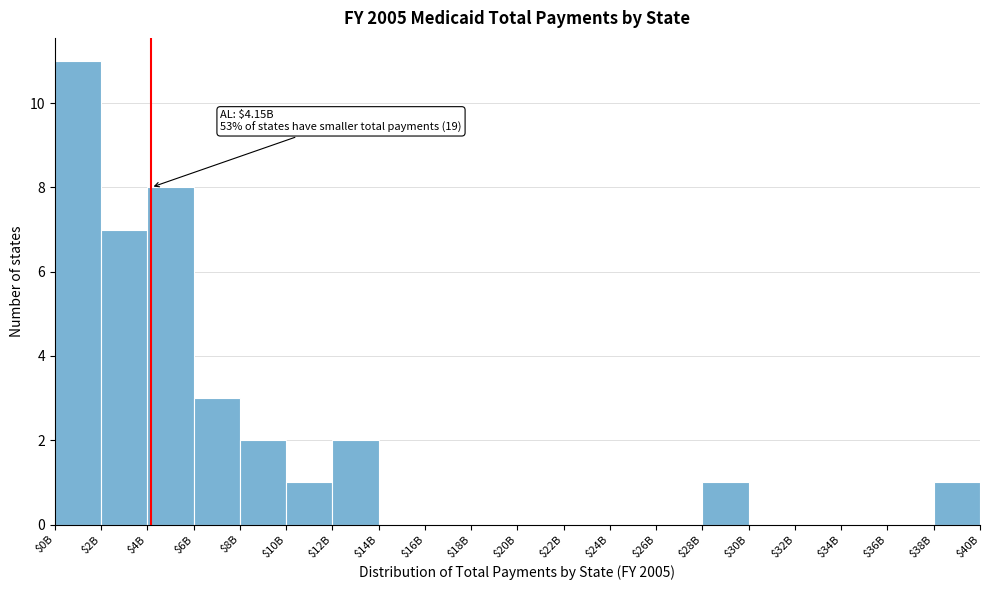

Is it true that the value at $8B is 3?

False